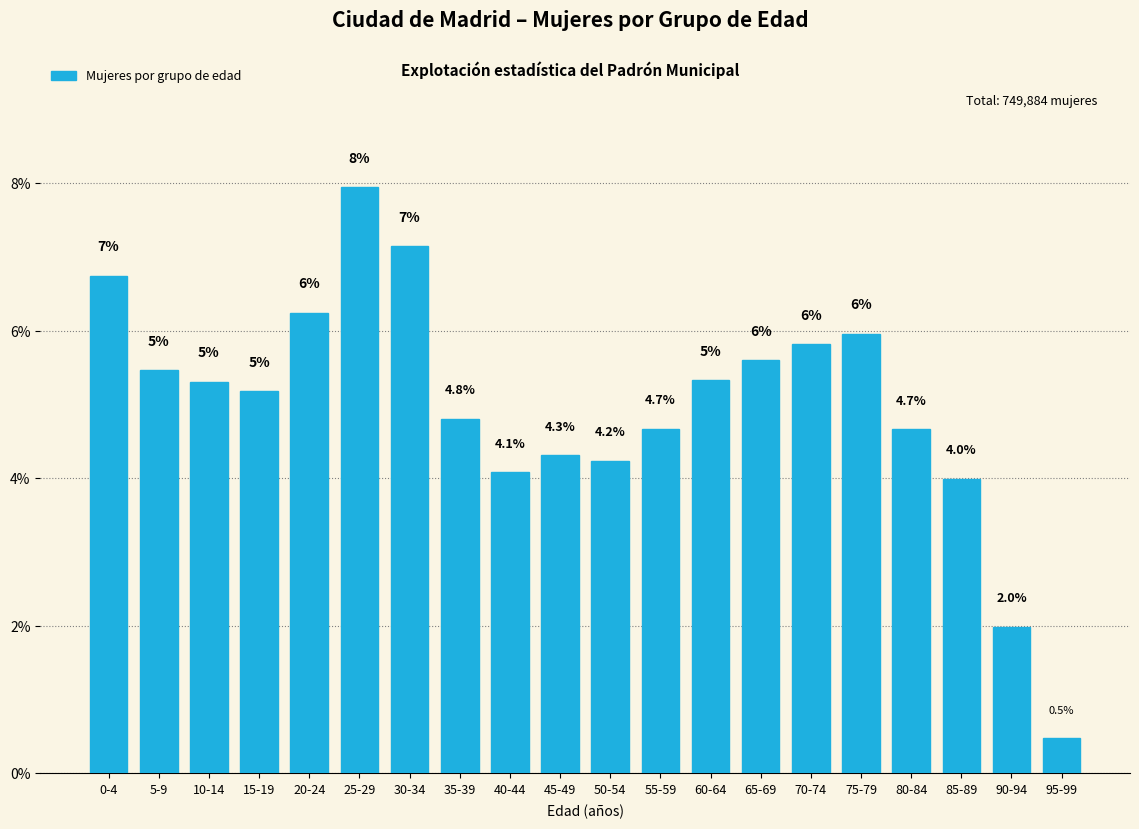

What is the average value?

5.0